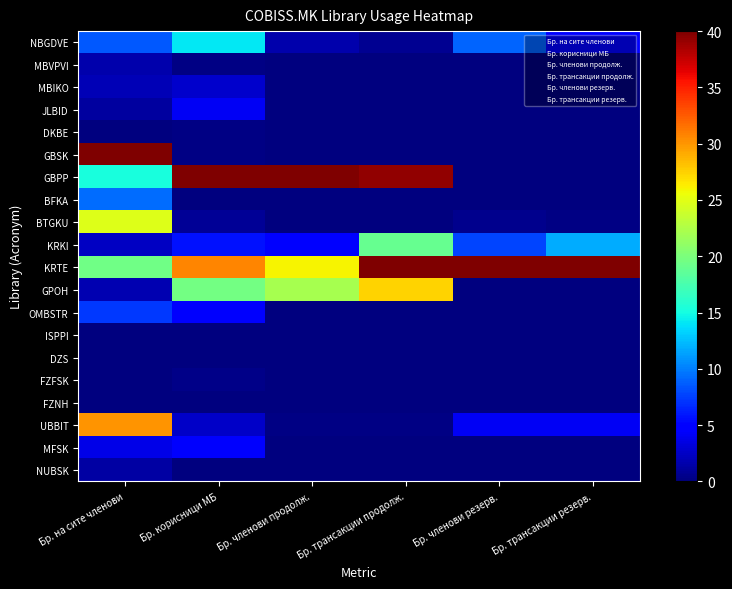

Which label corresponds to the smallest value in the chart?

Бр. членови продолж.